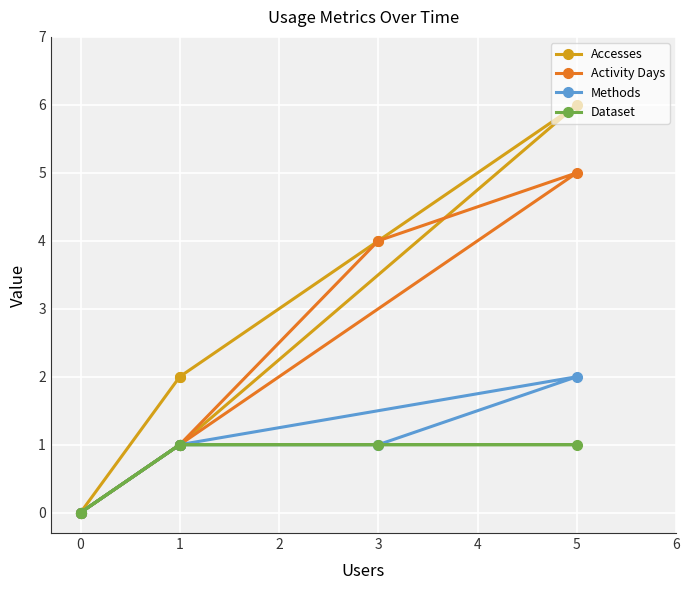

Which has a higher value, 0 or 5?

5